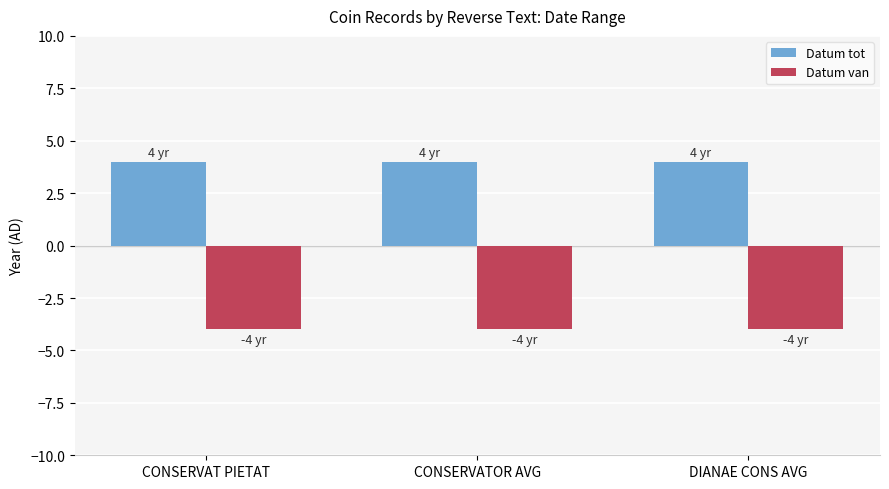

Reading left to right, transcribe all the data shown in this chart.

Datum tot: CONSERVAT PIETAT=4	CONSERVATOR AVG=4	DIANAE CONS AVG=4
Datum van: CONSERVAT PIETAT=-4	CONSERVATOR AVG=-4	DIANAE CONS AVG=-4